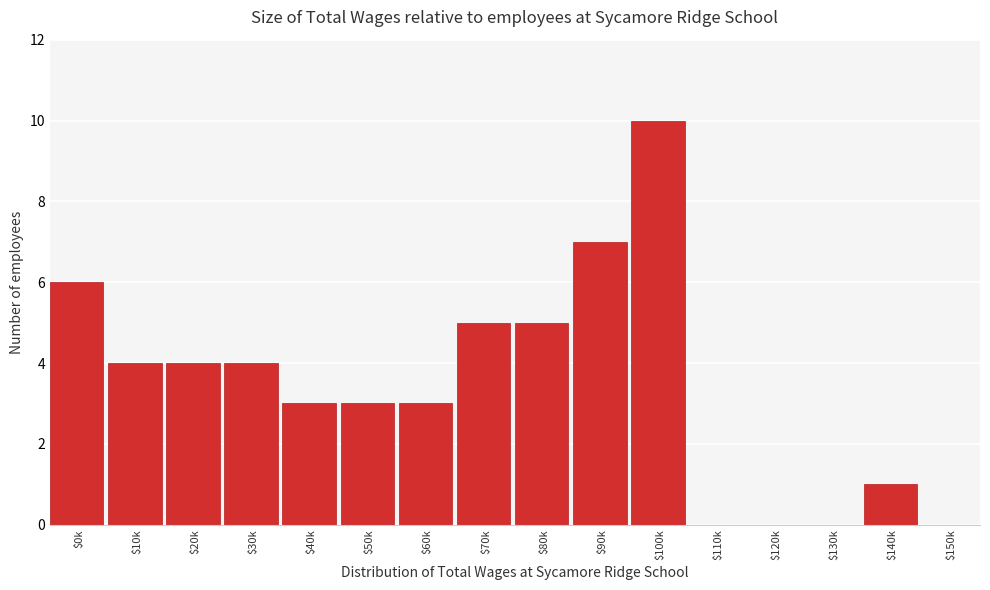

What is the maximum value shown in the chart?

10